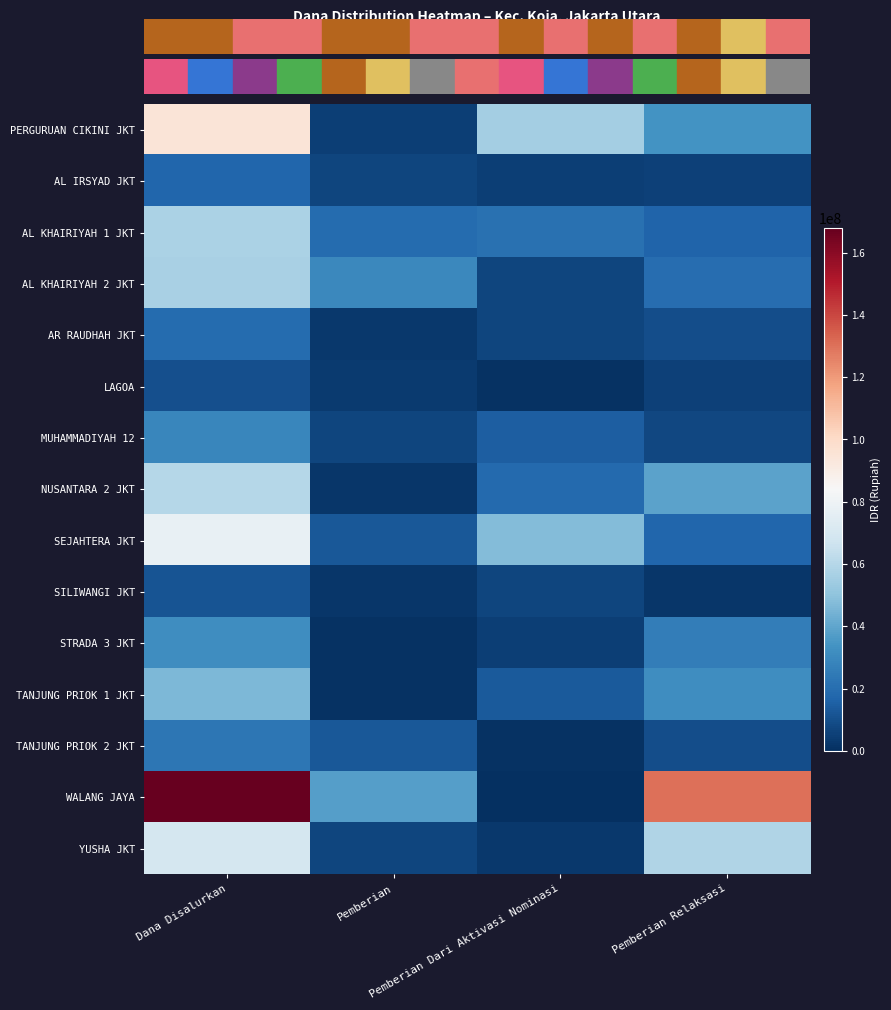

Reading left to right, what are all the values shown in this chart?

PERGURUAN CIKINI JKT: Dana Disalurkan=94500000	Pemberian=5000000	Pemberian Dari Aktivasi Nominasi=55500000	Pemberian Relaksasi=34000000
AL IRSYAD JKT: Dana Disalurkan=17500000	Pemberian=7000000	Pemberian Dari Aktivasi Nominasi=5000000	Pemberian Relaksasi=5500000
AL KHAIRIYAH 1 JKT: Dana Disalurkan=57500000	Pemberian=19500000	Pemberian Dari Aktivasi Nominasi=21500000	Pemberian Relaksasi=16500000
AL KHAIRIYAH 2 JKT: Dana Disalurkan=57000000	Pemberian=30000000	Pemberian Dari Aktivasi Nominasi=7000000	Pemberian Relaksasi=20000000
AR RAUDHAH JKT: Dana Disalurkan=19500000	Pemberian=3000000	Pemberian Dari Aktivasi Nominasi=7000000	Pemberian Relaksasi=9500000
LAGOA: Dana Disalurkan=10000000	Pemberian=3500000	Pemberian Dari Aktivasi Nominasi=1000000	Pemberian Relaksasi=5500000
MUHAMMADIYAH 12: Dana Disalurkan=29000000	Pemberian=7000000	Pemberian Dari Aktivasi Nominasi=14500000	Pemberian Relaksasi=7500000
NUSANTARA 2 JKT: Dana Disalurkan=60000000	Pemberian=2000000	Pemberian Dari Aktivasi Nominasi=19000000	Pemberian Relaksasi=39000000
SEJAHTERA JKT: Dana Disalurkan=77500000	Pemberian=12500000	Pemberian Dari Aktivasi Nominasi=47500000	Pemberian Relaksasi=17500000
SILIWANGI JKT: Dana Disalurkan=11500000	Pemberian=2500000	Pemberian Dari Aktivasi Nominasi=7000000	Pemberian Relaksasi=2000000
STRADA 3 JKT: Dana Disalurkan=32000000	Pemberian=1000000	Pemberian Dari Aktivasi Nominasi=5000000	Pemberian Relaksasi=26000000
TANJUNG PRIOK 1 JKT: Dana Disalurkan=46000000	Pemberian=1000000	Pemberian Dari Aktivasi Nominasi=13500000	Pemberian Relaksasi=31500000
TANJUNG PRIOK 2 JKT: Dana Disalurkan=23000000	Pemberian=12500000	Pemberian Dari Aktivasi Nominasi=1000000	Pemberian Relaksasi=9500000
WALANG JAYA: Dana Disalurkan=168000000	Pemberian=37500000	Pemberian Dari Aktivasi Nominasi=0	Pemberian Relaksasi=130500000
YUSHA JKT: Dana Disalurkan=69000000	Pemberian=7000000	Pemberian Dari Aktivasi Nominasi=3000000	Pemberian Relaksasi=59000000